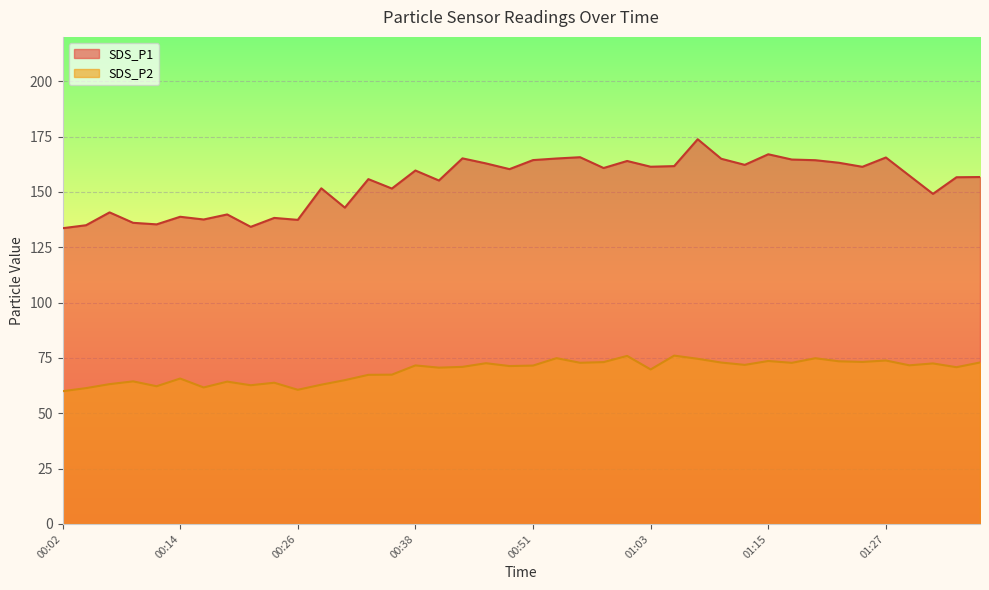

Reading left to right, list all the values displayed in this chart.

SDS_P1: 00:02=133.6	00:04=134.9	00:07=140.7	00:09=136.0	00:11=135.3	00:14=138.8	00:16=137.5	00:19=139.8	00:21=134.2	00:24=138.2	00:26=137.3	00:29=151.6	00:31=142.9	00:33=155.8	00:36=151.5	00:38=159.7	00:41=155.1	00:43=165.1	00:46=162.8	00:48=160.3	00:51=164.3	00:53=165.1	00:55=165.7	00:58=160.8	01:00=163.9	01:03=161.3	01:05=161.6	01:08=173.8	01:10=164.9	01:13=162.2	01:15=167.0	01:18=164.6	01:20=164.3	01:22=163.2	01:25=161.3	01:27=165.5	01:30=157.3	01:32=149.1	01:35=156.6	01:37=156.7
SDS_P2: 00:02=60.0	00:04=61.4	00:07=63.1	00:09=64.4	00:11=62.2	00:14=65.7	00:16=61.6	00:19=64.3	00:21=62.6	00:24=63.8	00:26=60.6	00:29=62.9	00:31=65.0	00:33=67.3	00:36=67.4	00:38=71.6	00:41=70.6	00:43=71.0	00:46=72.6	00:48=71.3	00:51=71.5	00:53=74.9	00:55=72.8	00:58=73.1	01:00=75.9	01:03=69.8	01:05=76.0	01:08=74.6	01:10=72.9	01:13=71.8	01:15=73.6	01:18=72.8	01:20=74.8	01:22=73.5	01:25=73.2	01:27=73.8	01:30=71.7	01:32=72.5	01:35=70.8	01:37=72.9